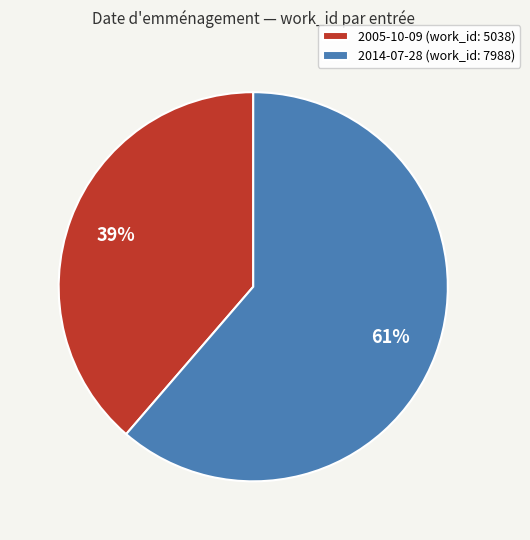

To the nearest percent, what percentage of the pie is 2005-10-09?

39%